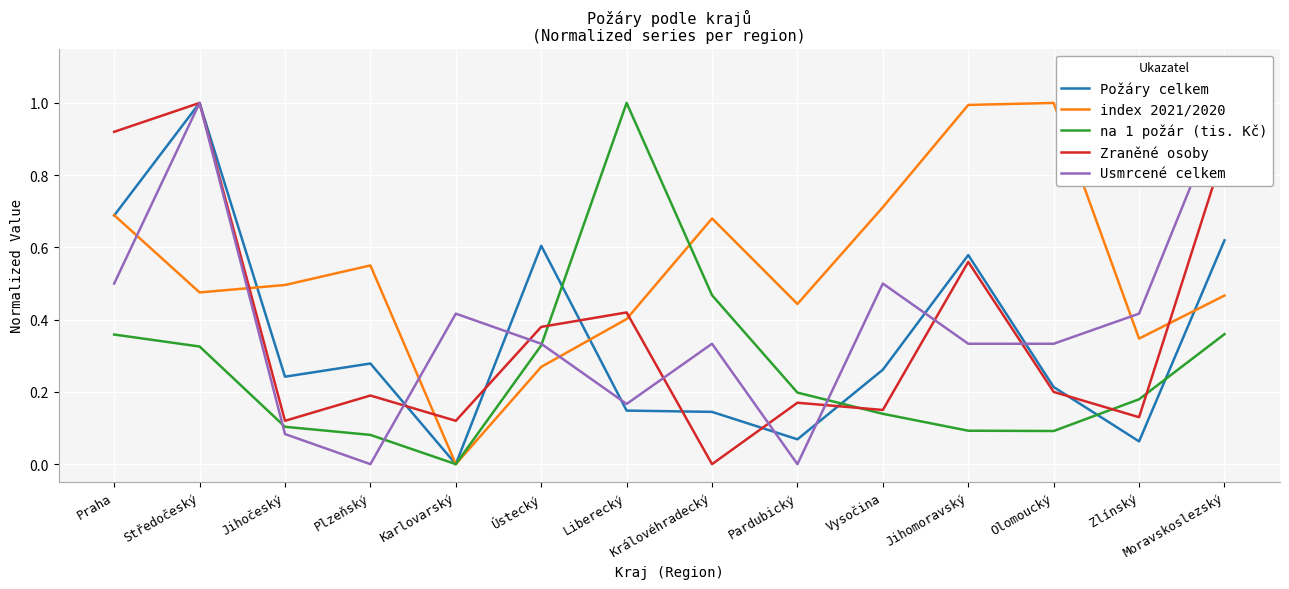

How many distinct data groups are displayed?

5